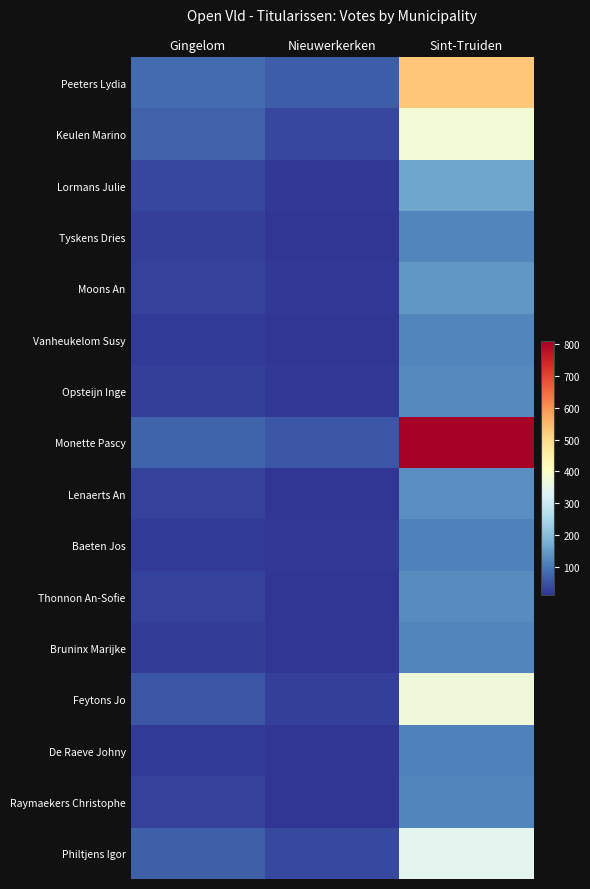

What is the minimum value shown in the chart?

11